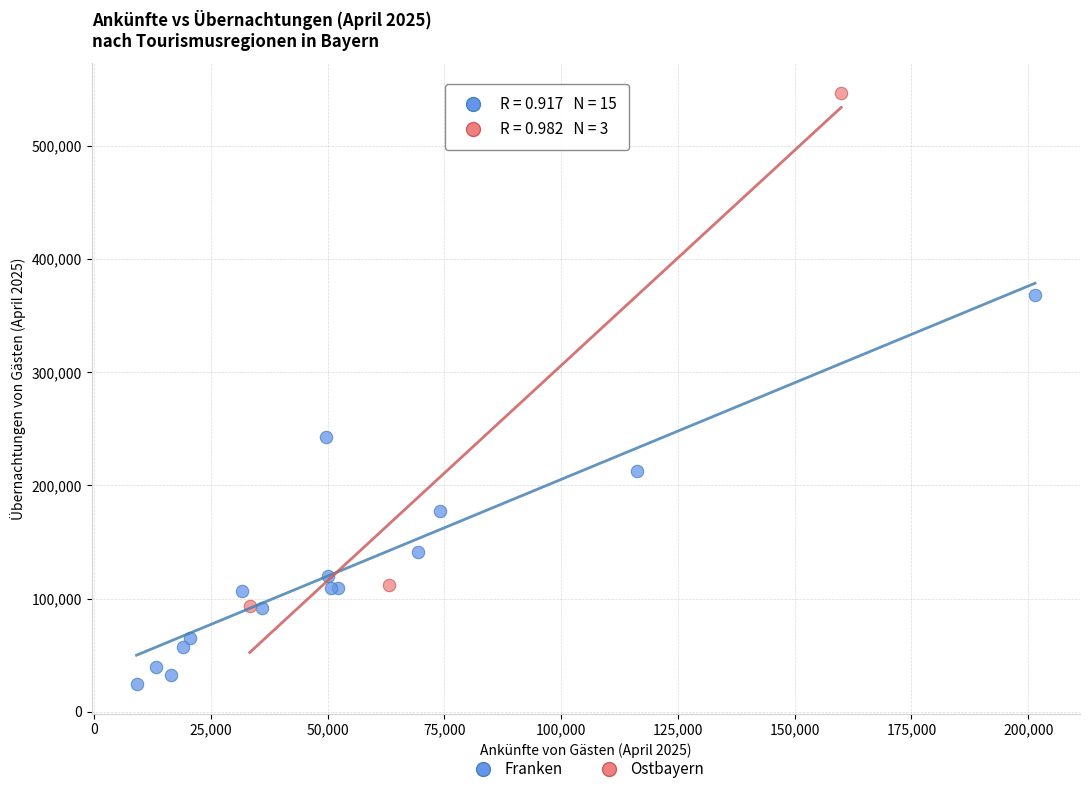

What are all the series names shown in the legend?

Franken, Ostbayern